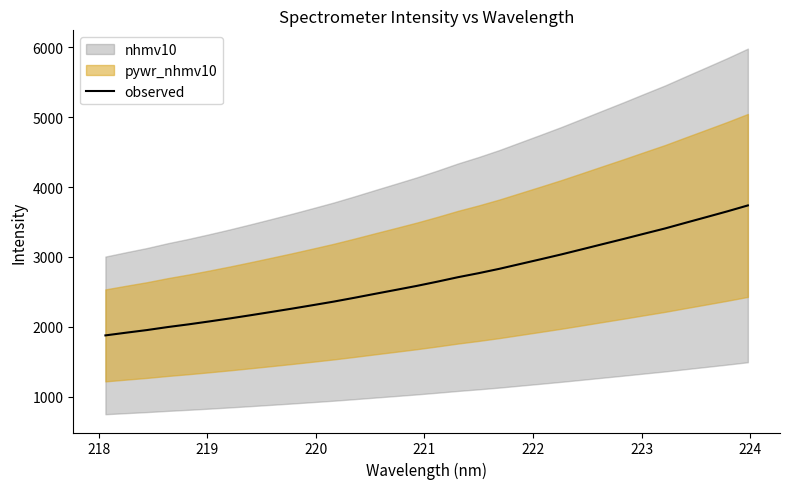

What is the highest value of the observed series?

3736.9